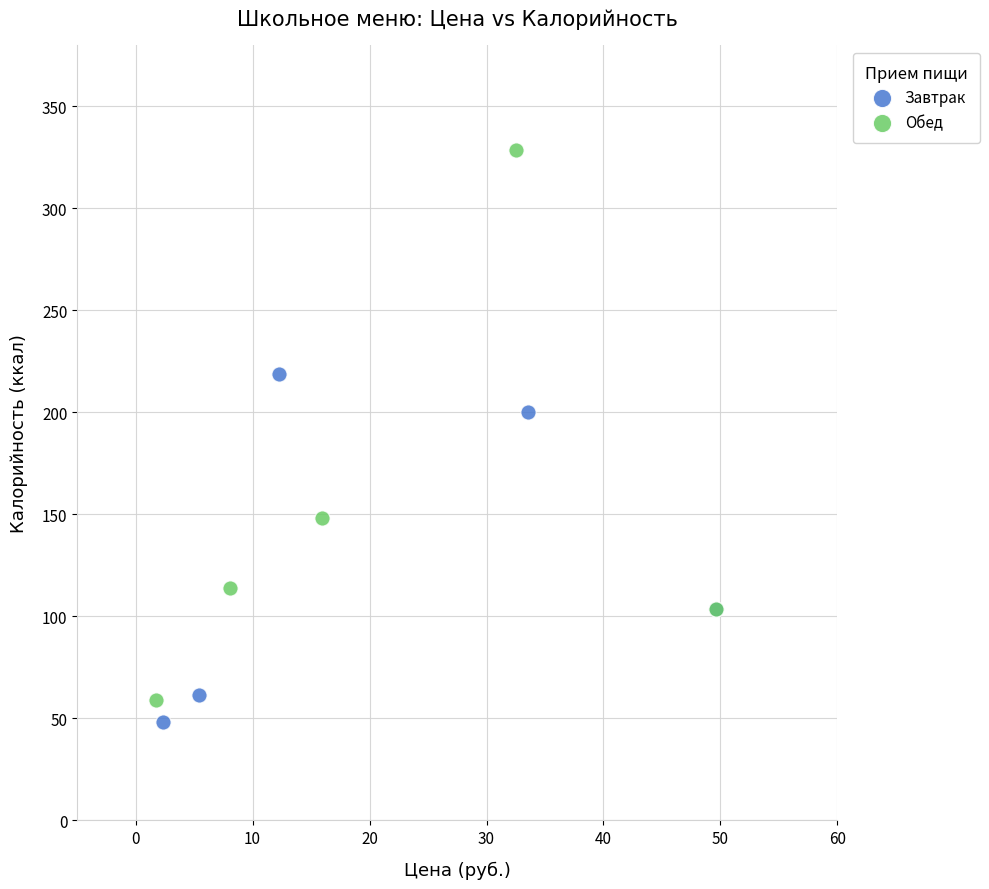

Which series contains the highest Y value?

Обед